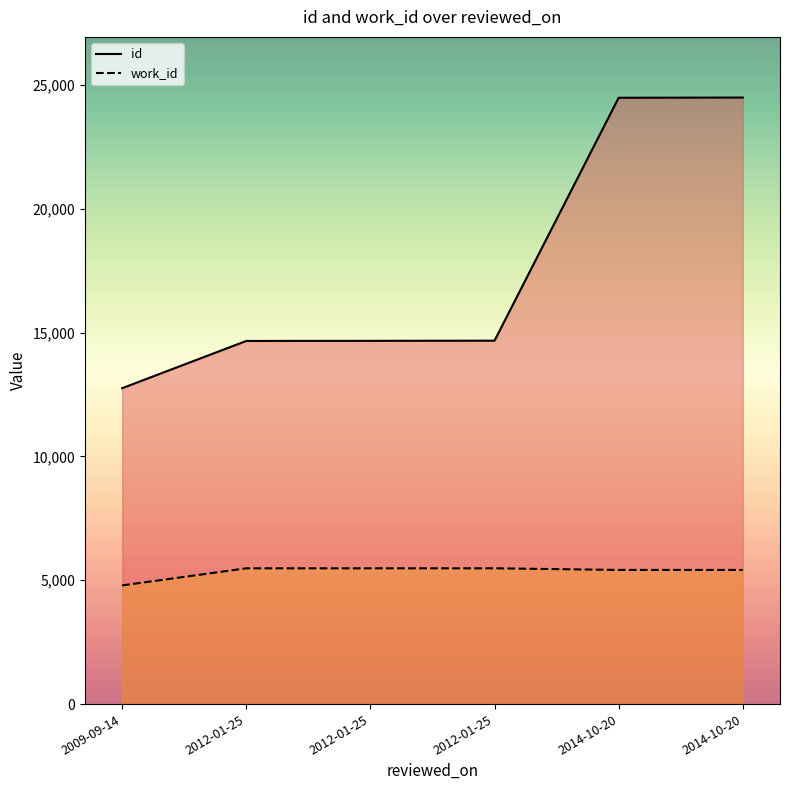

True or false: work_id and id cross at least once.

False